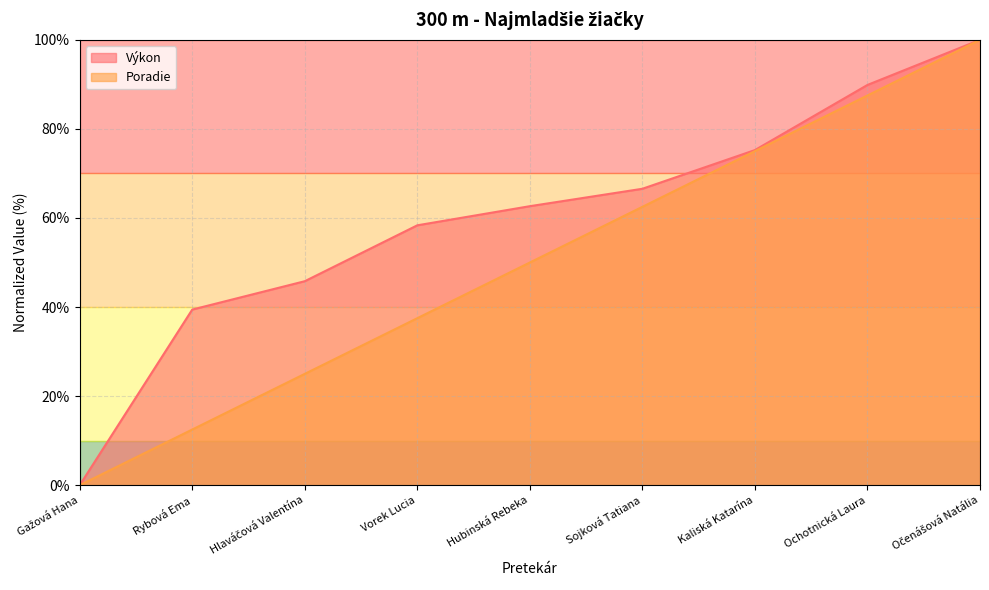

Reading right to left, transcribe all the data shown in this chart.

Výkon: 100.0	89.9	75.2	66.6	62.6	58.3	45.8	39.4	0.0
Poradie: 100.0	87.5	75.0	62.5	50.0	37.5	25.0	12.5	0.0